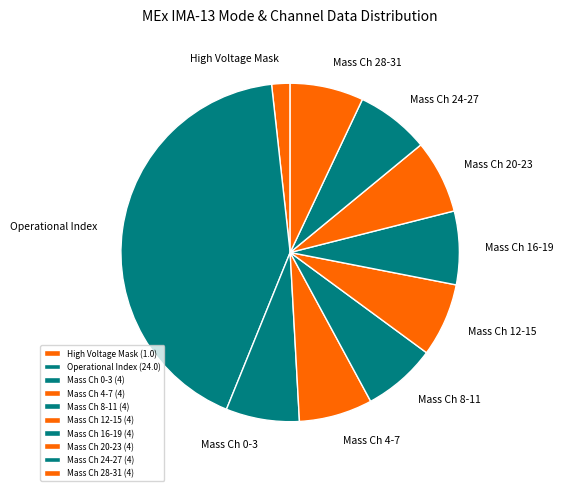

True or false: Mass Ch 20-23 accounts for 7% of the total.

True